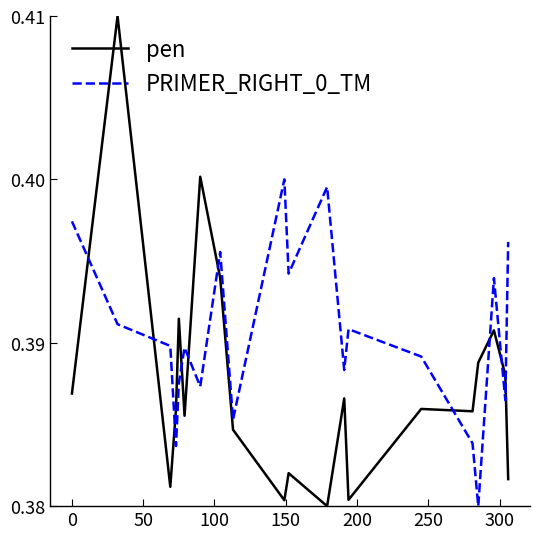

Does the chart have visible grid lines?

No